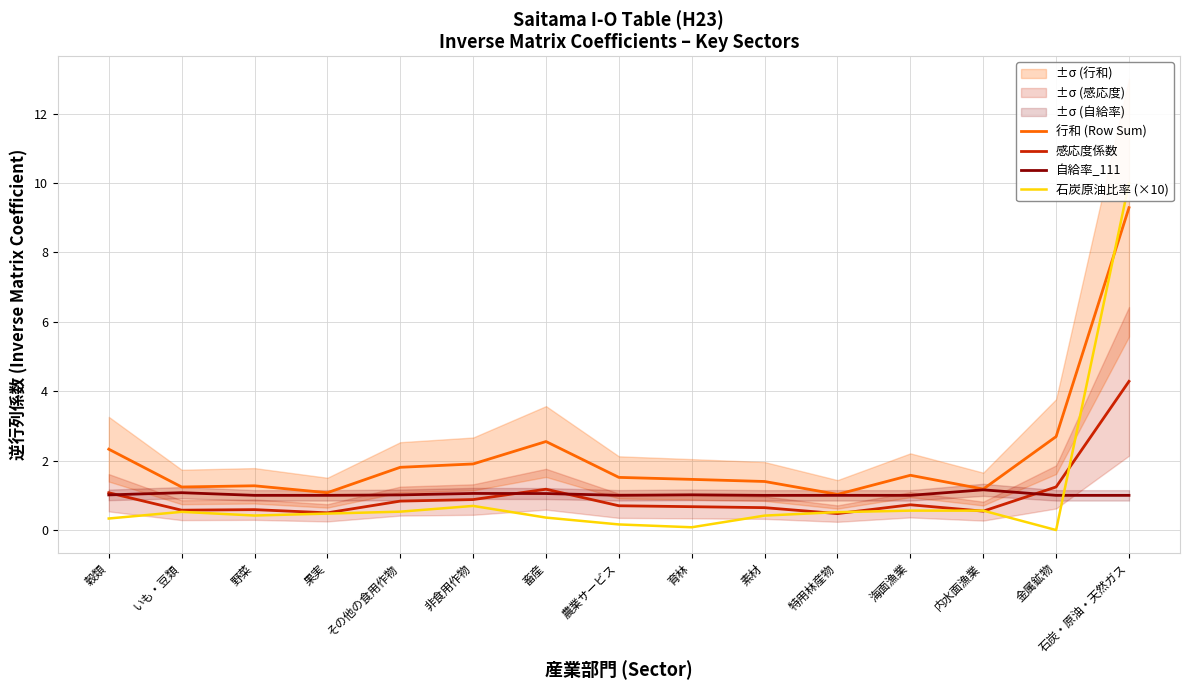

Which series changed the most between 育林 and 海面漁業?

石炭原油比率 (×10)